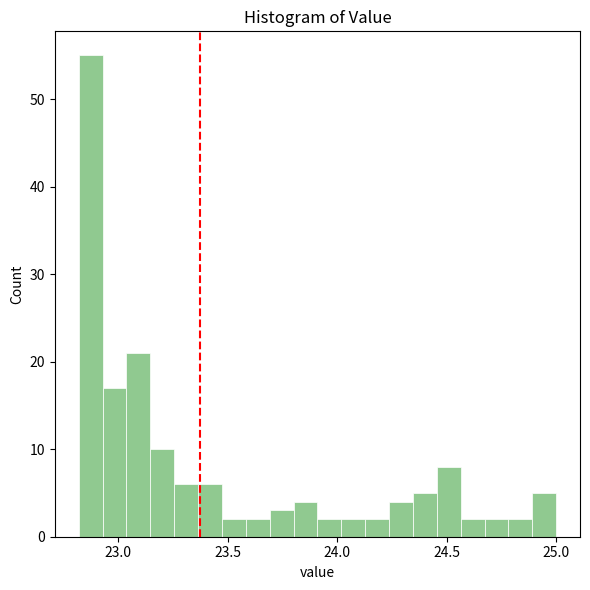

Read against the x-axis, roughly where is the centre of the tallest bar?

22.85